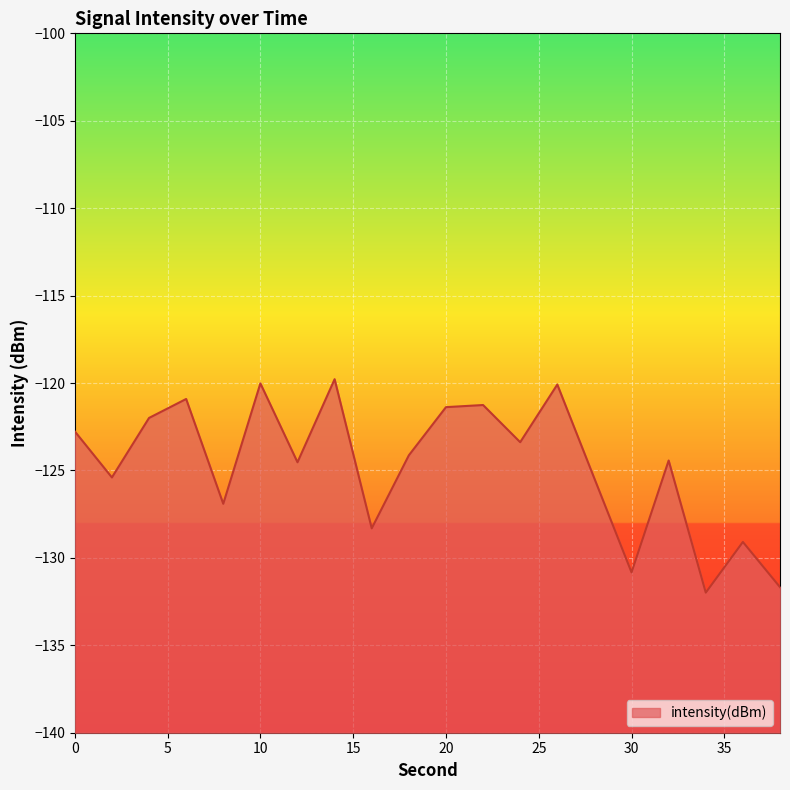

What is the change in value from 2 to 10?

+5.4